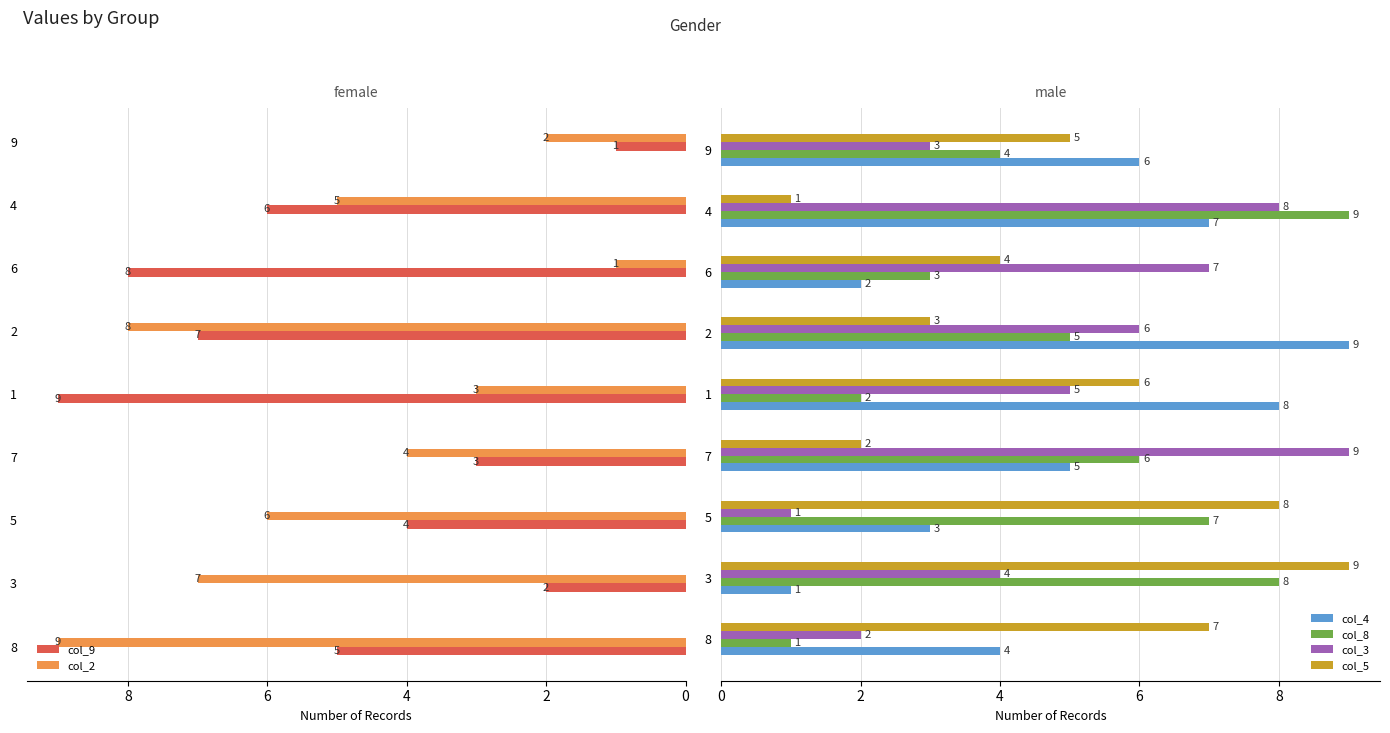

How many col_9 values are between 3 and 7?

5